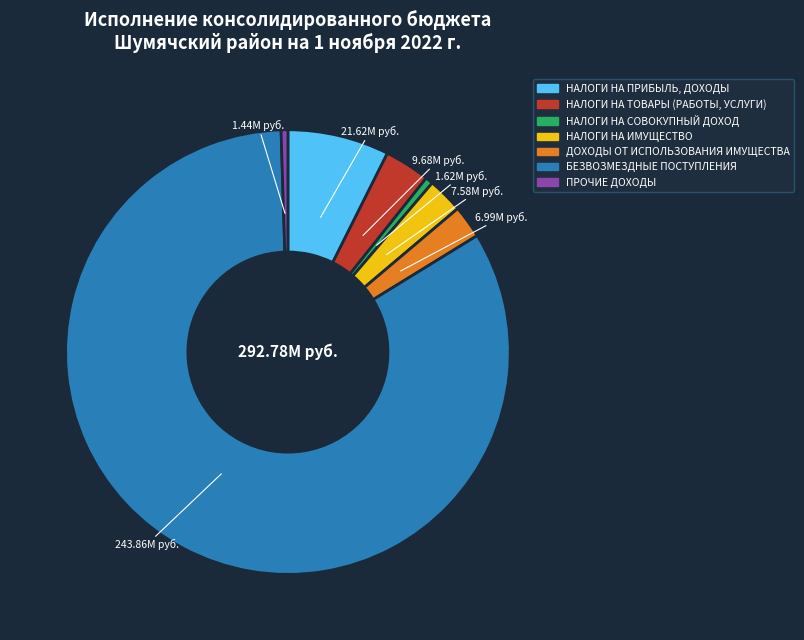

Which category has the biggest portion of the pie?

БЕЗВОЗМЕЗДНЫЕ ПОСТУПЛЕНИЯ